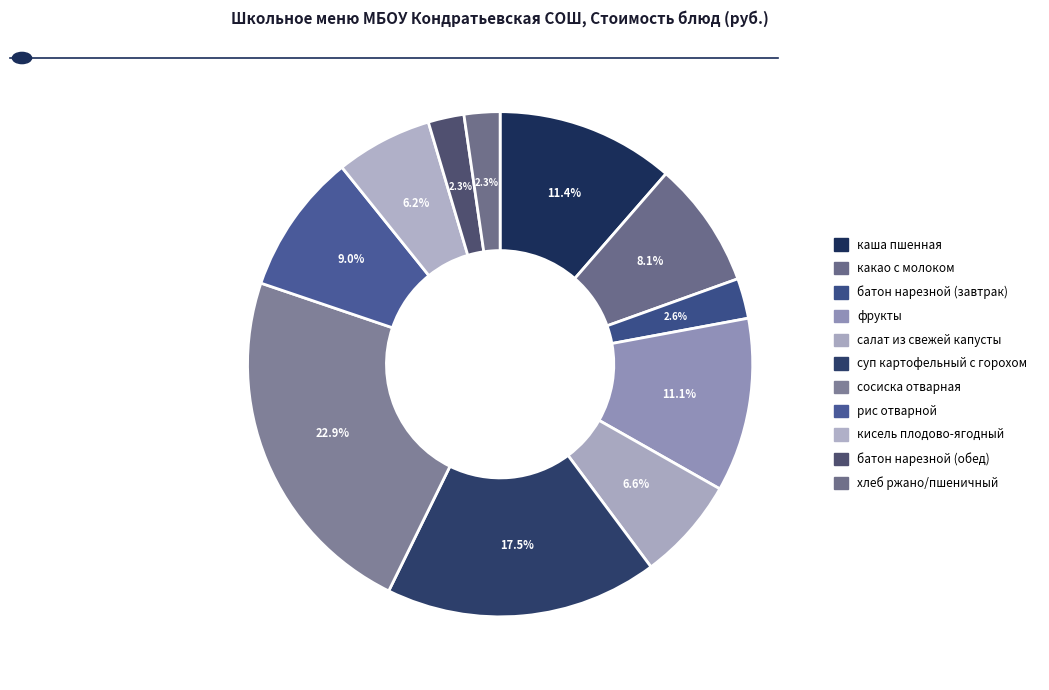

Count the number of slices in the pie.

11